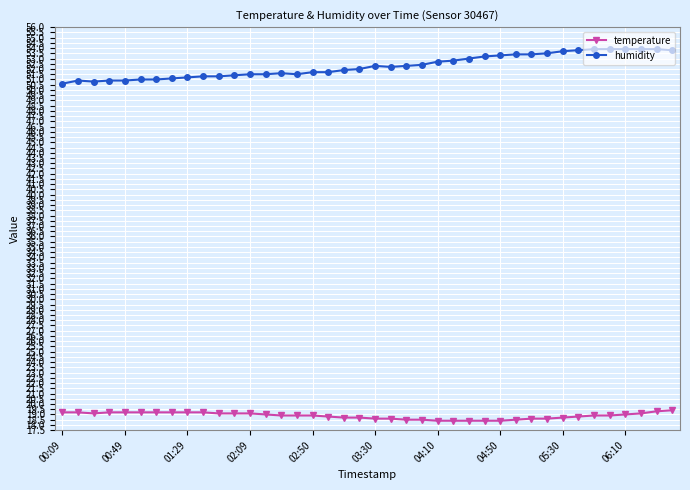

What is the difference between the second highest and second lowest values in the temperature series?

0.9